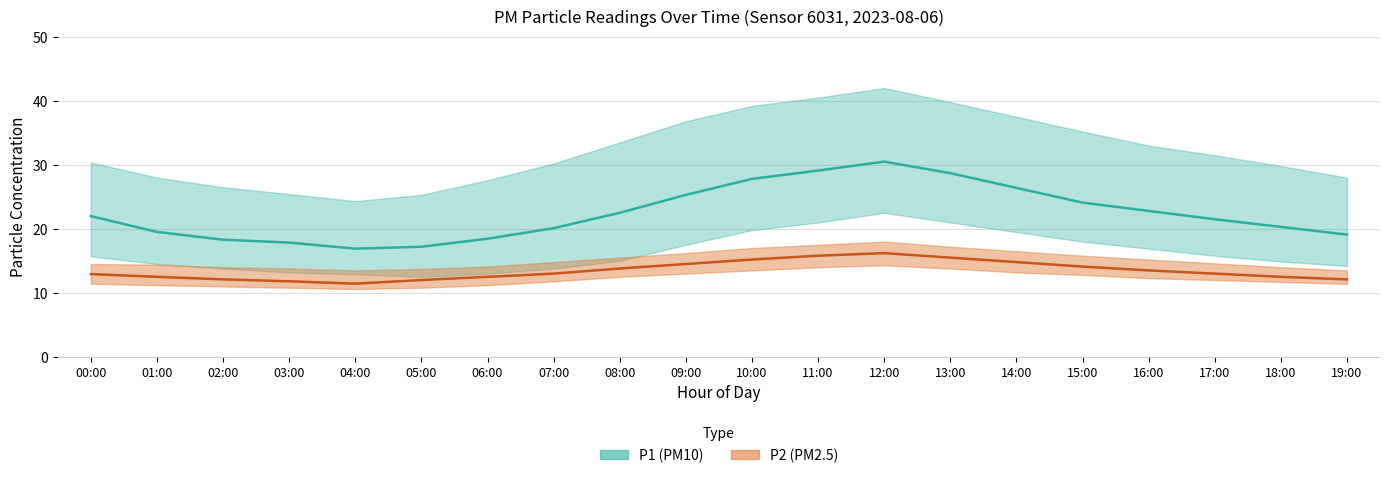

How many distinct data groups are displayed?

2